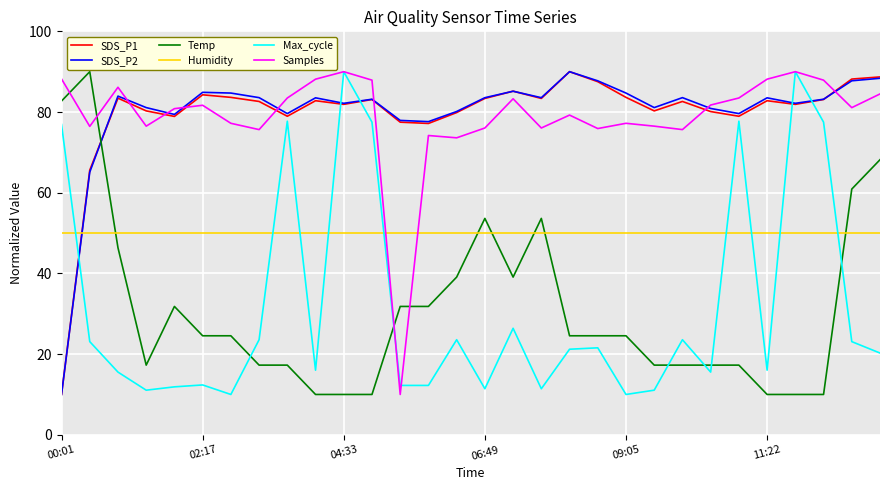

What is the minimum value for SDS_P2?

10.0